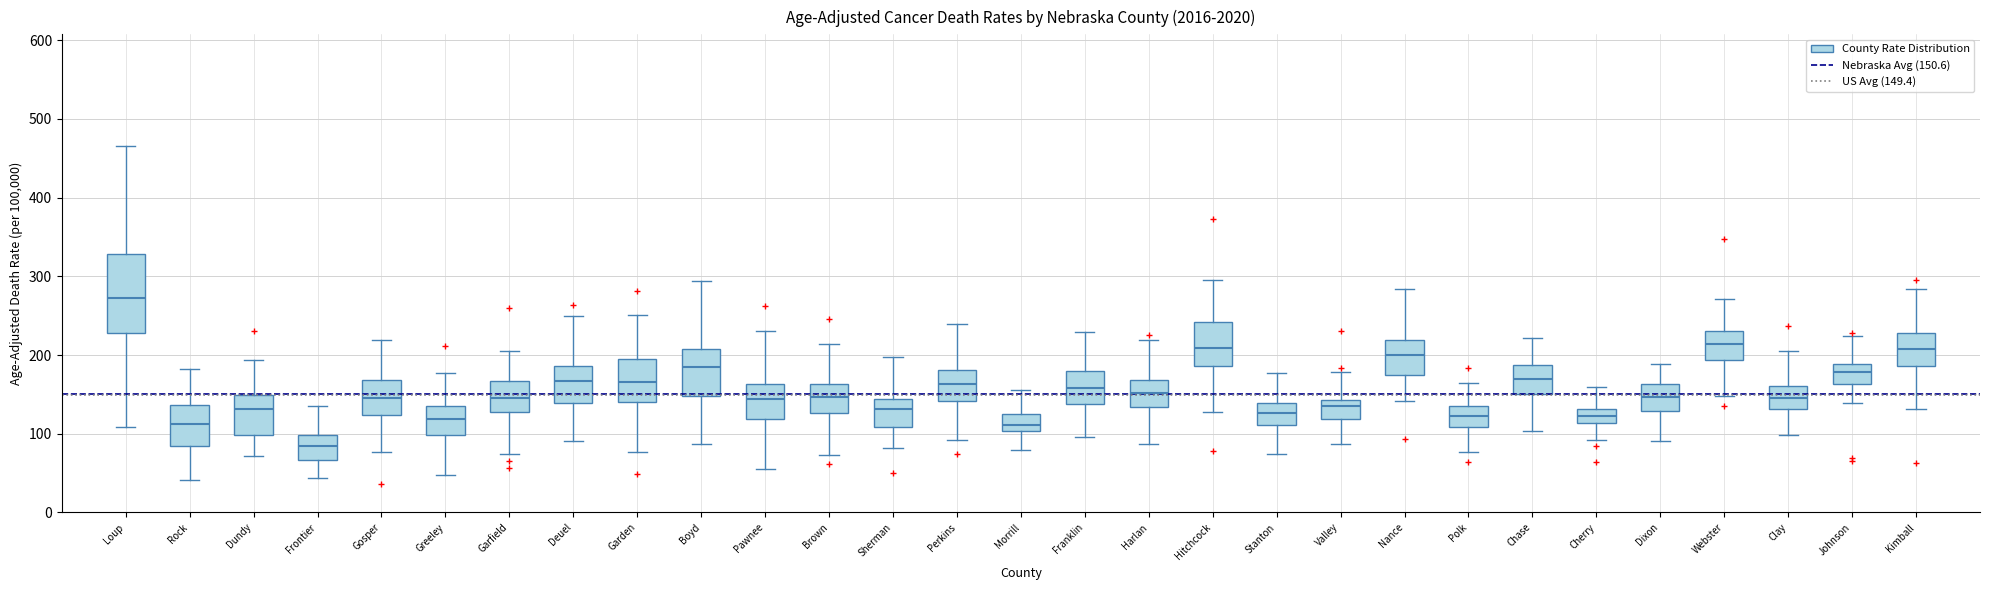

Reading left to right, read every box against the y-axis: the position of its median line, the range the box covers, and the ends of its whiskers. The values are not printed on the chart, so give them approximately, as read against the axis.

Loup: median 270, box 230 to 330, whiskers 110 to 470
Rock: median 110, box 80 to 140, whiskers 40 to 180
Dundy: median 130, box 100 to 150, whiskers 70 to 190
Frontier: median 80, box 70 to 100, whiskers 40 to 140
Gosper: median 150, box 120 to 170, whiskers 80 to 220
Greeley: median 120, box 100 to 140, whiskers 50 to 180
Garfield: median 140, box 130 to 170, whiskers 70 to 210
Deuel: median 170, box 140 to 190, whiskers 90 to 250
Garden: median 170, box 140 to 200, whiskers 80 to 250
Boyd: median 190, box 150 to 210, whiskers 90 to 290
Pawnee: median 140, box 120 to 160, whiskers 60 to 230
Brown: median 150, box 130 to 160, whiskers 70 to 210
Sherman: median 130, box 110 to 140, whiskers 80 to 200
Perkins: median 160, box 140 to 180, whiskers 90 to 240
Morrill: median 110, box 100 to 130, whiskers 80 to 160
Franklin: median 160, box 140 to 180, whiskers 100 to 230
Harlan: median 150, box 130 to 170, whiskers 90 to 220
Hitchcock: median 210, box 190 to 240, whiskers 130 to 300
Stanton: median 130, box 110 to 140, whiskers 70 to 180
Valley: median 140 (just below the box's upper edge), box 120 to 140, whiskers 90 to 180
Nance: median 200, box 170 to 220, whiskers 140 to 280
Polk: median 120, box 110 to 140, whiskers 80 to 160
Chase: median 170, box 150 to 190, whiskers 100 to 220
Cherry: median 120, box 110 to 130, whiskers 90 to 160
Dixon: median 150, box 130 to 160, whiskers 90 to 190
Webster: median 210, box 190 to 230, whiskers 150 to 270
Clay: median 150, box 130 to 160, whiskers 100 to 200
Johnson: median 180, box 160 to 190, whiskers 140 to 220
Kimball: median 210, box 190 to 230, whiskers 130 to 280